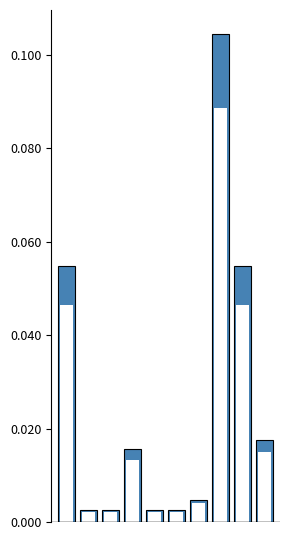

What is the sum of all Above average values?

0.3